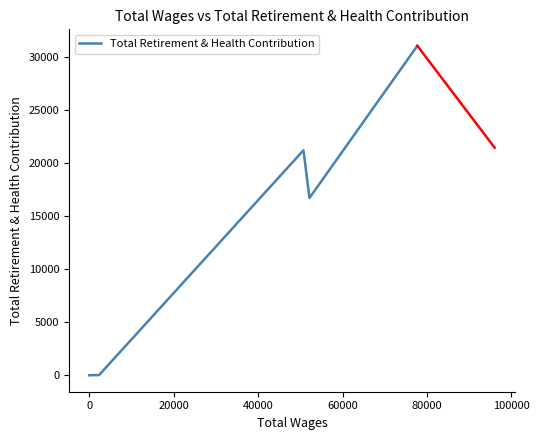

What is the greatest value displayed?

31020